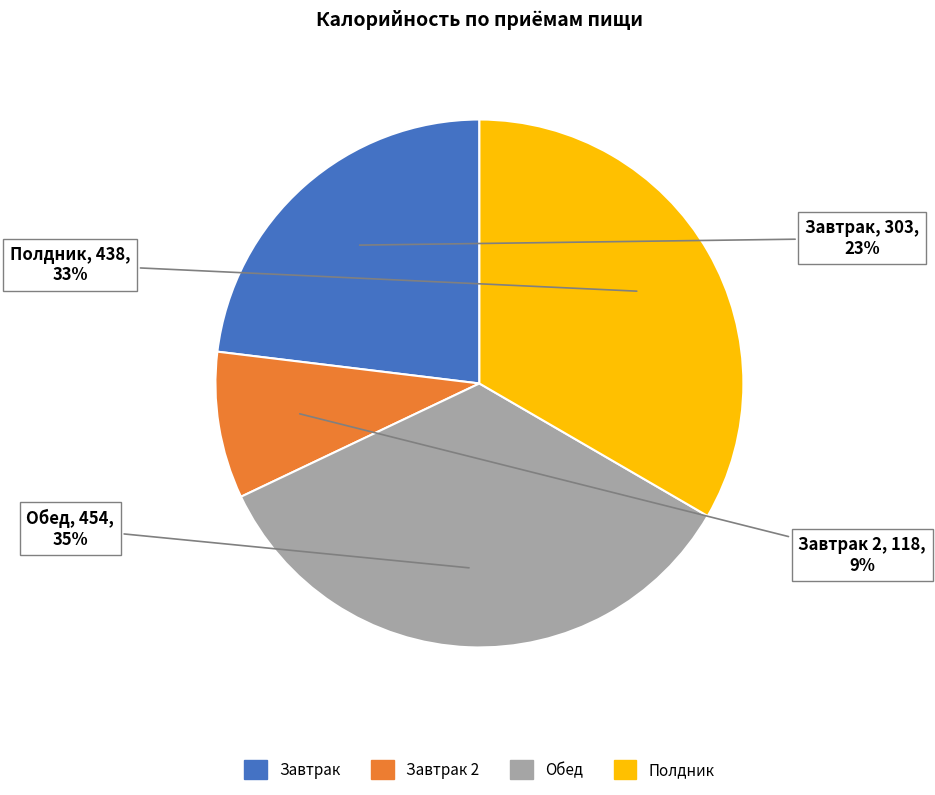

Is there any slice that represents more than half of the pie?

No